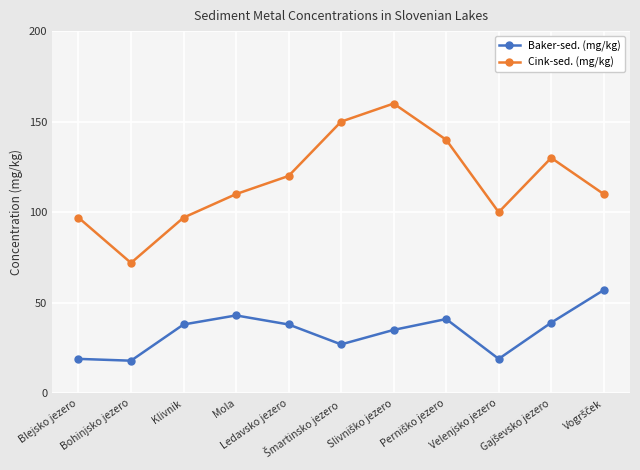

What is the maximum value shown in the chart?

160